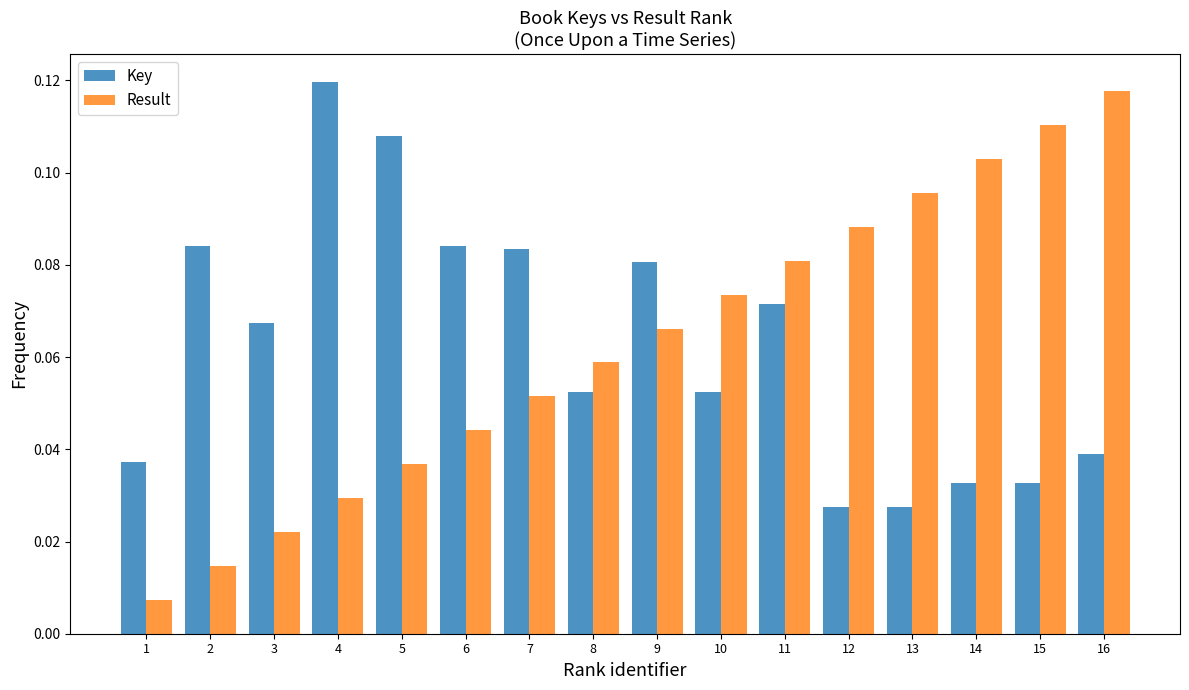

At 5, list the series in order from largest to smallest.

Key, Result